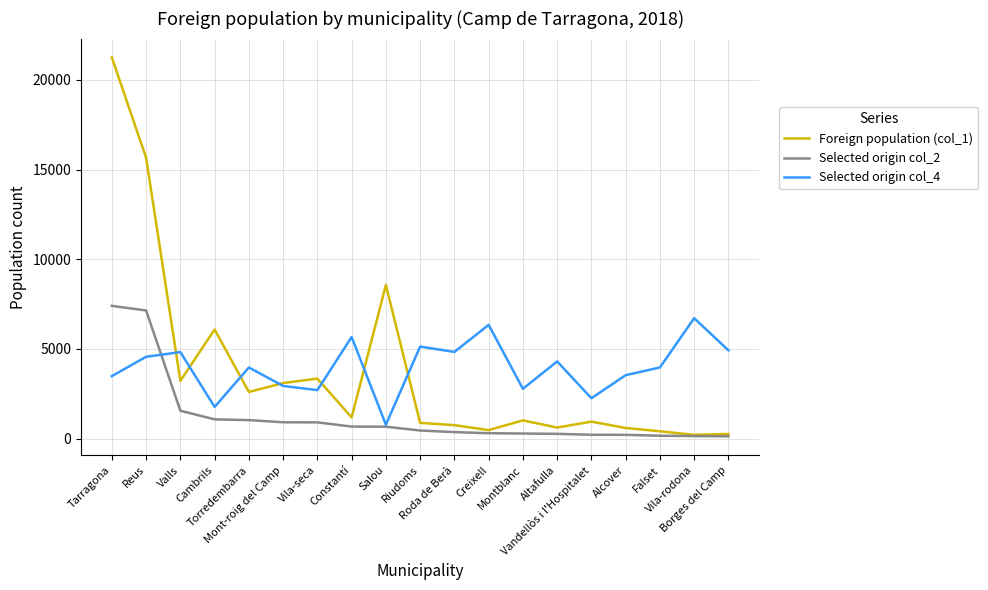

What is the greatest value displayed?

21250